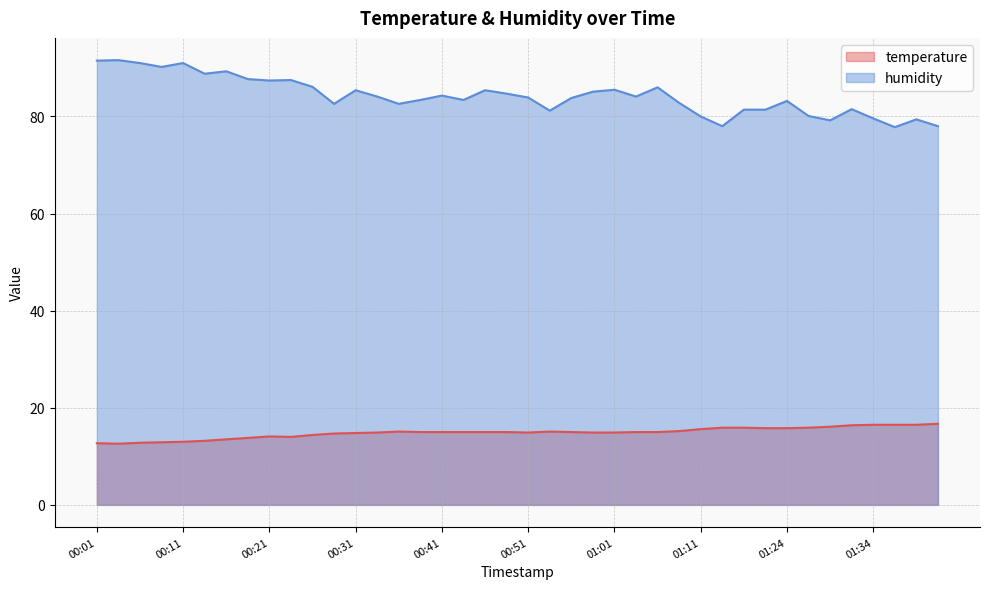

What are all the series names shown in the legend?

temperature, humidity